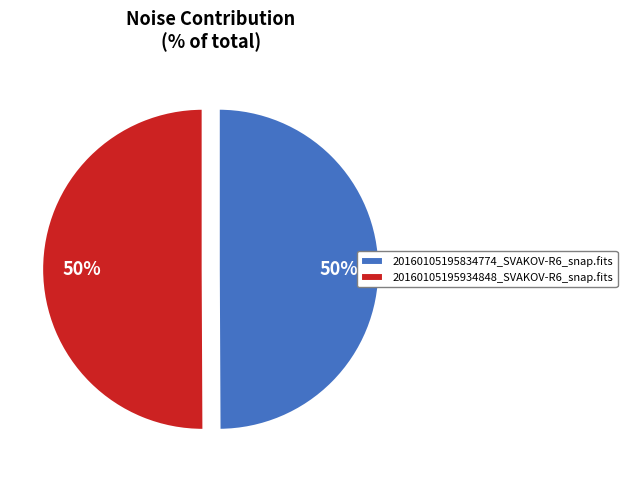

What percentage is the 20160105195934848_SVAKOV-R6_snap.fits slice, to the nearest percent?

50%